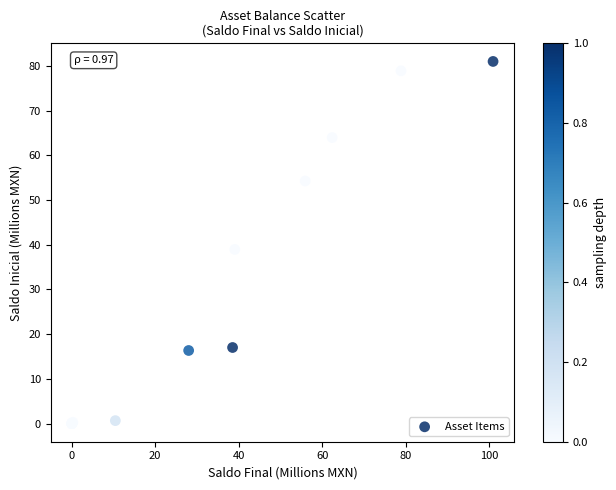

What Y value in the scatter plot is closest to 40?

39.0